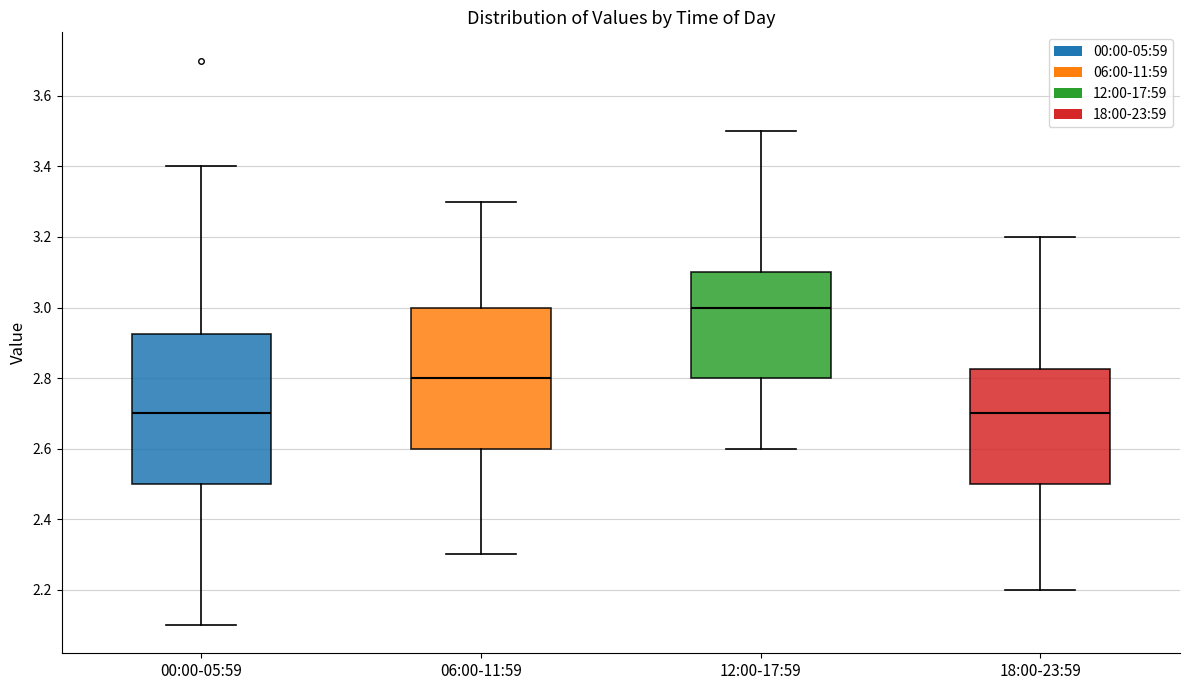

Which box's median line is the highest?

12:00-17:59